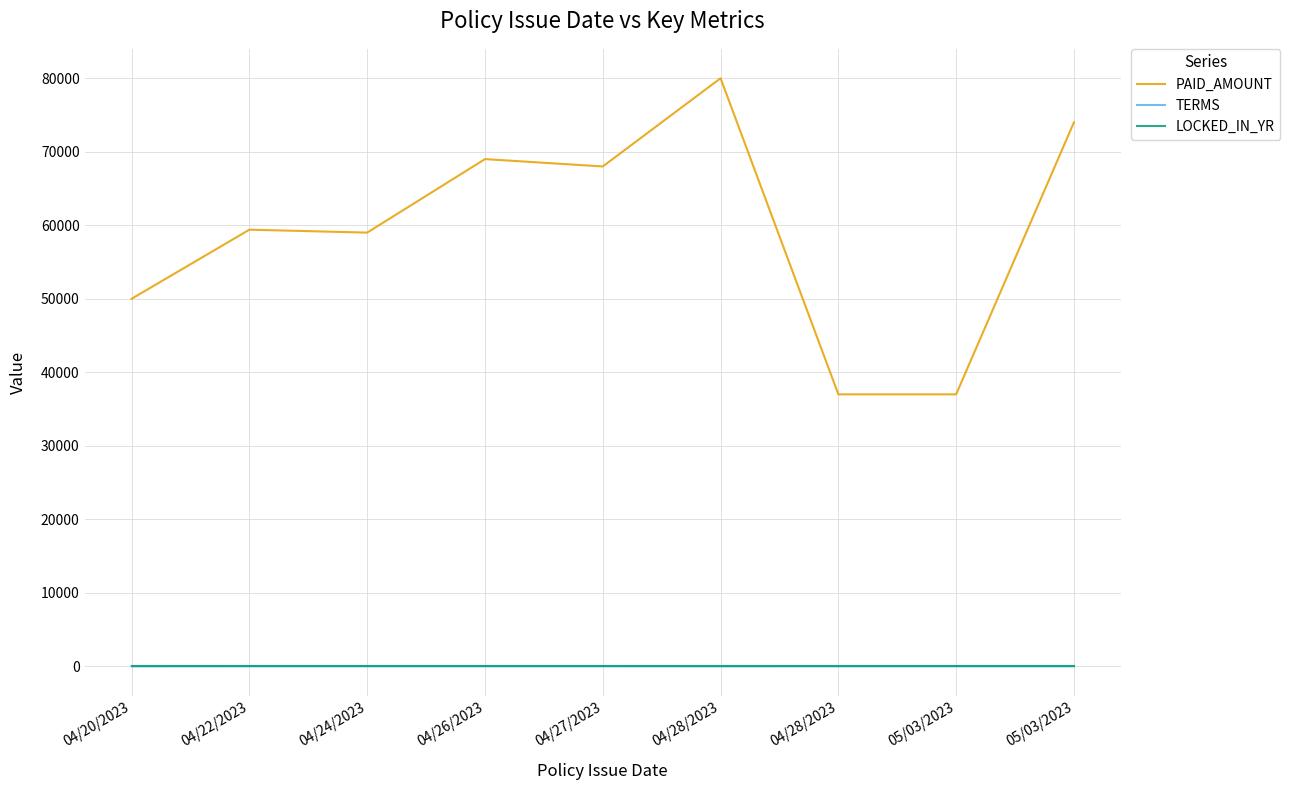

The value of TERMS at 05/03/2023 is 5. True or false?

True